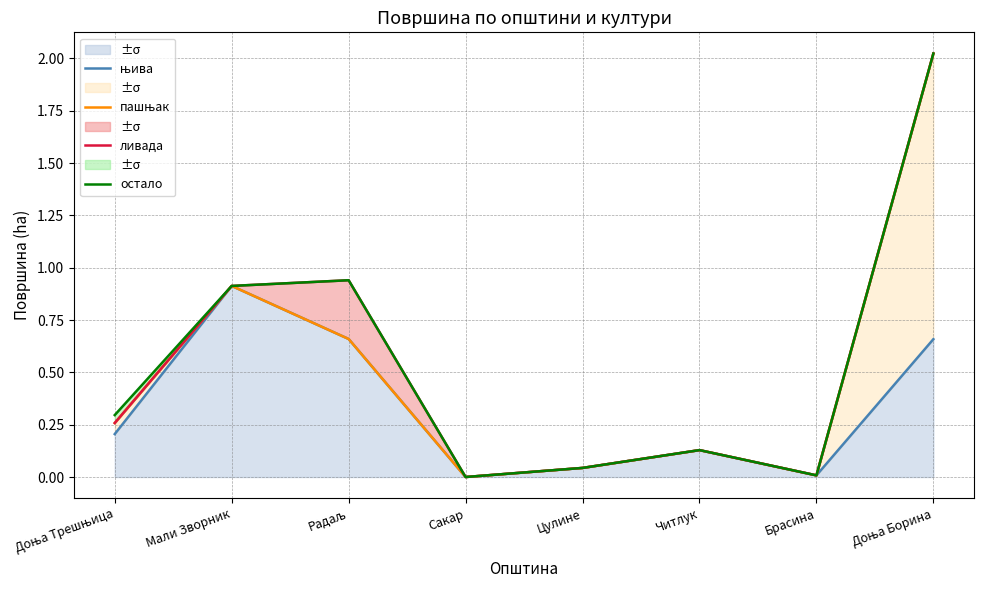

True or false: ливада has a value of 0.3 at Доња Трешњица.

True